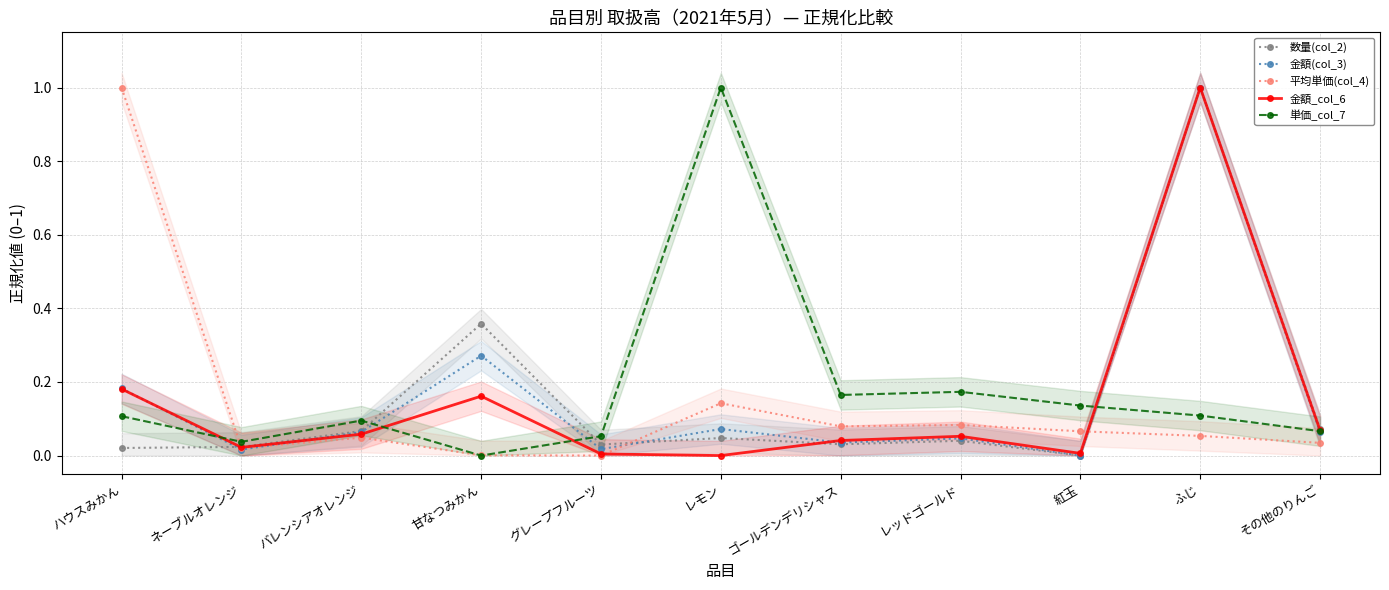

Which series has the largest total across all categories?

単価_col_7